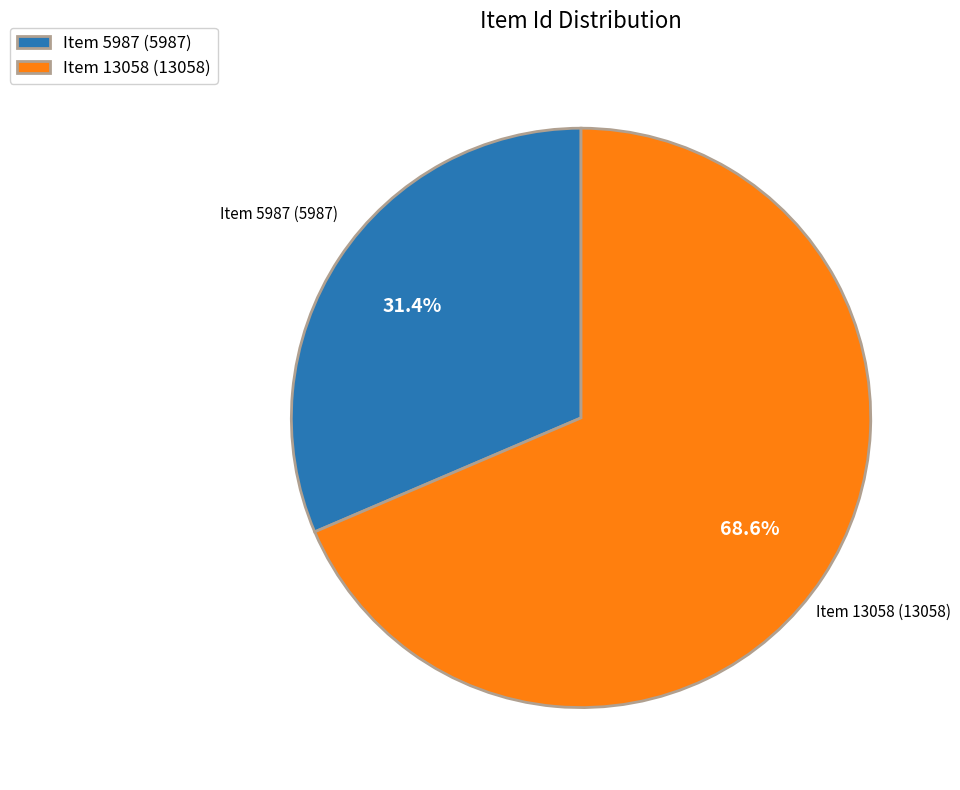

Count the number of slices in the pie.

2